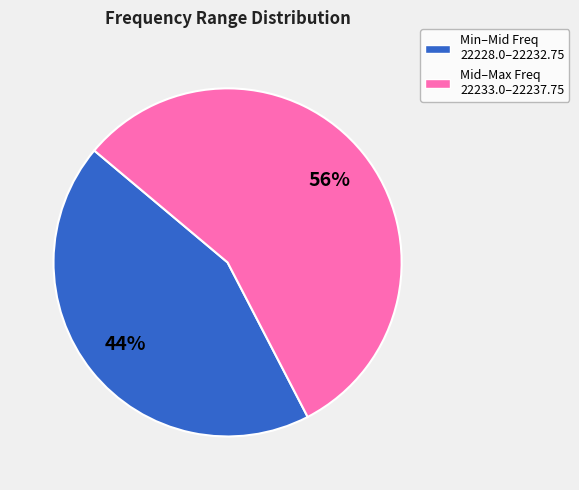

To the nearest percent, what is the average slice percentage?

50%